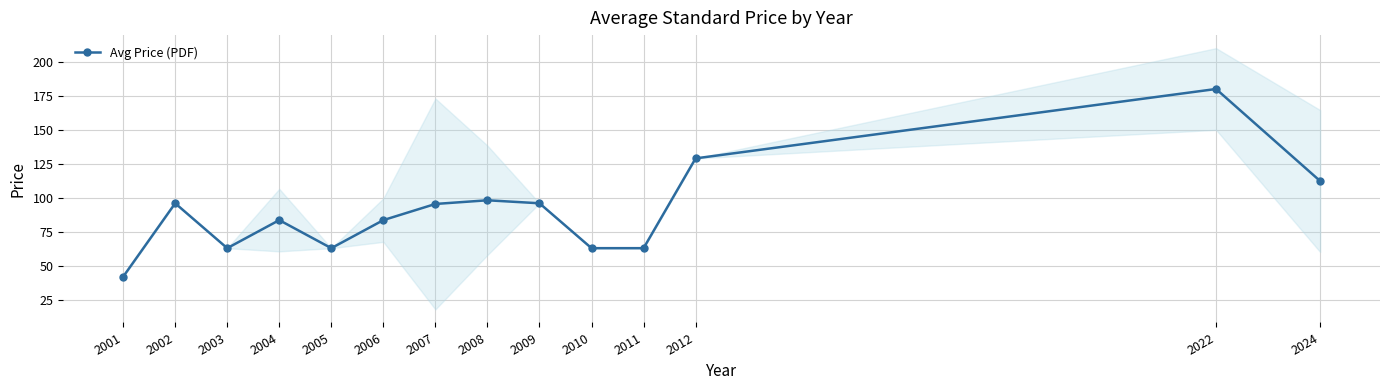

Is it true that the value at 2007 is 48.8?

False